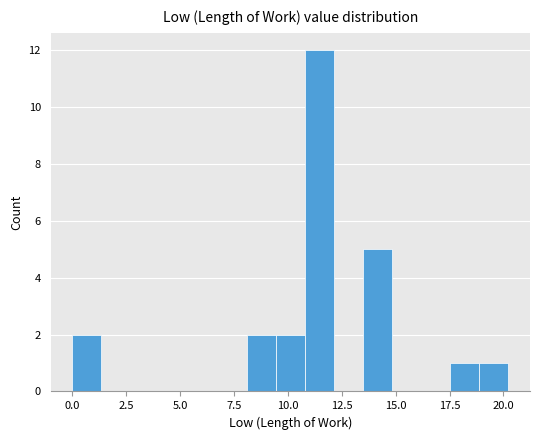

Around what value on the x-axis is the tallest bar? Give the approximate position of its centre, as read against the axis.

11.5